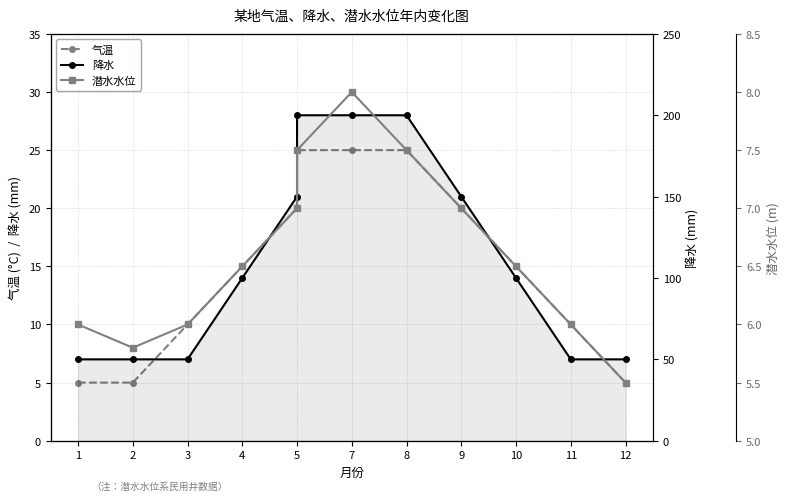

Where is 降水 nearest to the value 125?

4